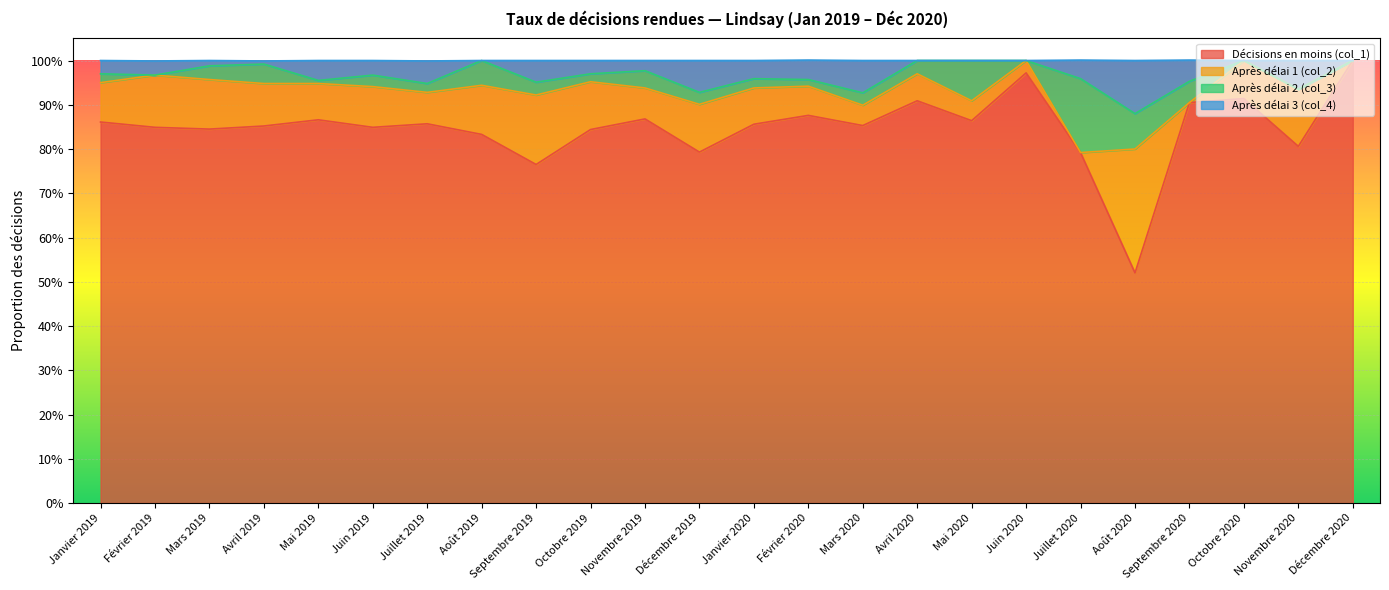

At which category is the sum across all series the highest?

Décembre 2020